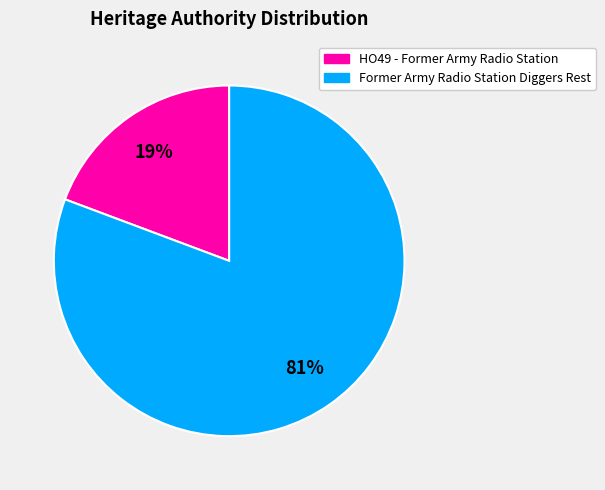

The Former Army Radio Station Diggers Rest slice represents 70% of the pie. True or false?

False